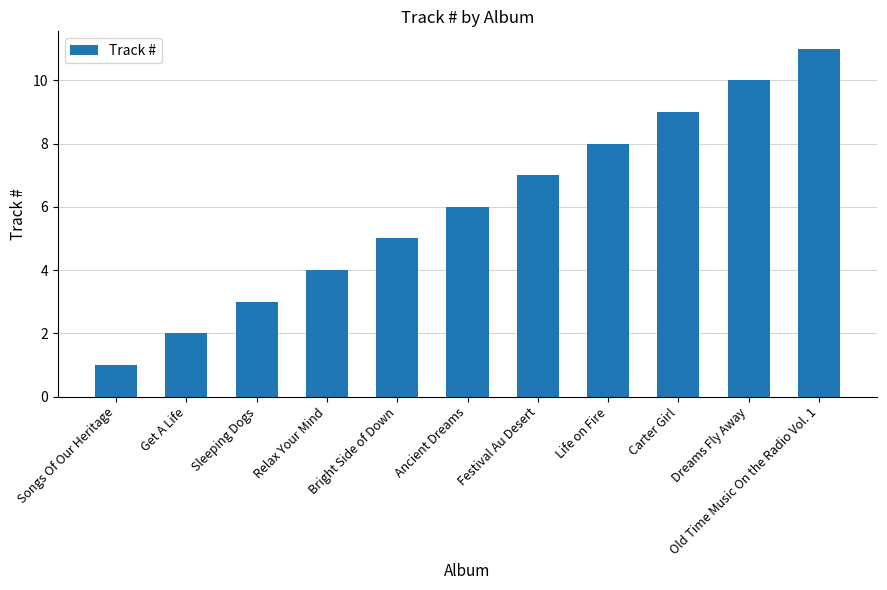

List the labels in order of value, largest first.

Old Time Music On the Radio Vol. 1, Dreams Fly Away, Carter Girl, Life on Fire, Festival Au Desert, Ancient Dreams, Bright Side of Down, Relax Your Mind, Sleeping Dogs, Get A Life, Songs Of Our Heritage